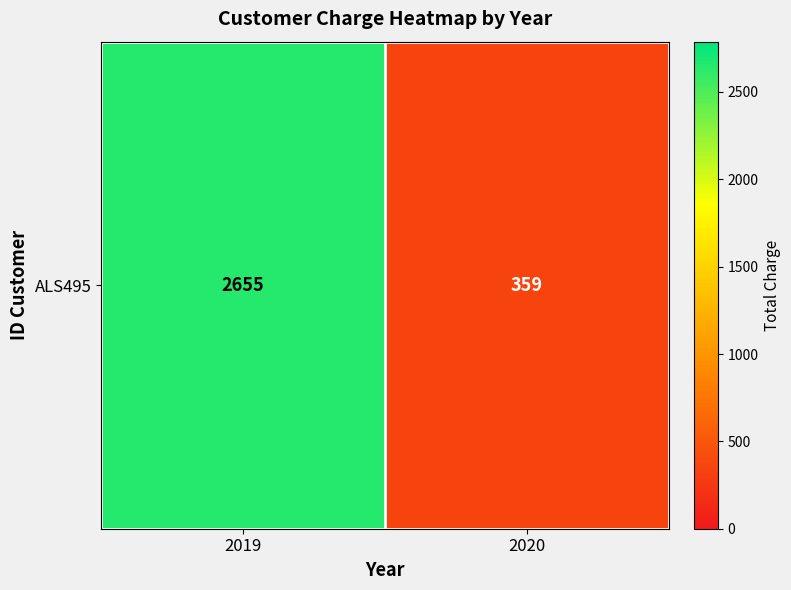

List the labels in order of value, largest first.

2019, 2020